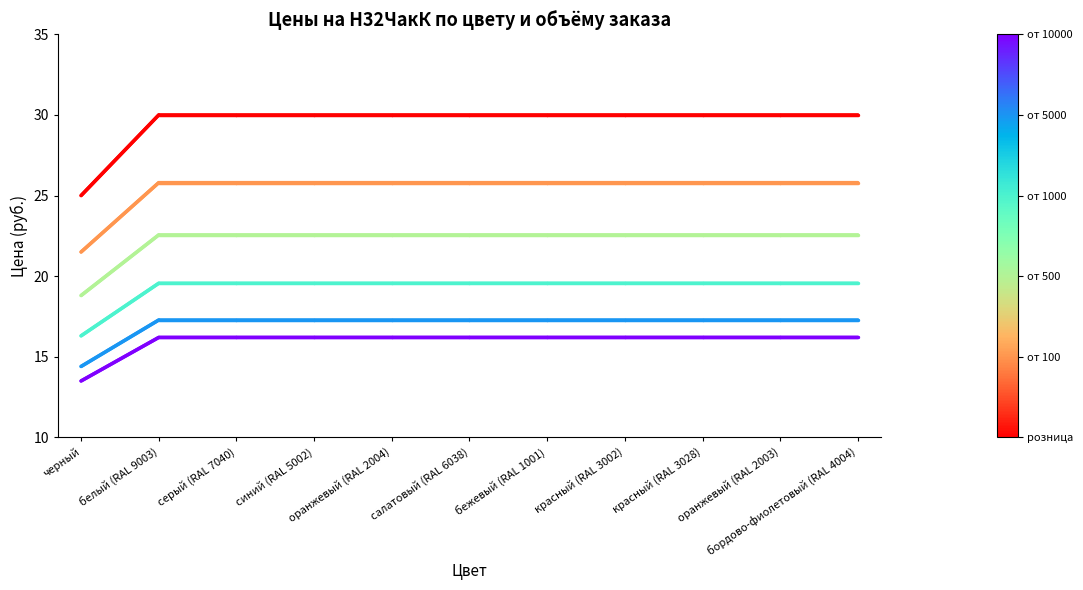

What is the total value across all series at белый (RAL 9003)?

131.4